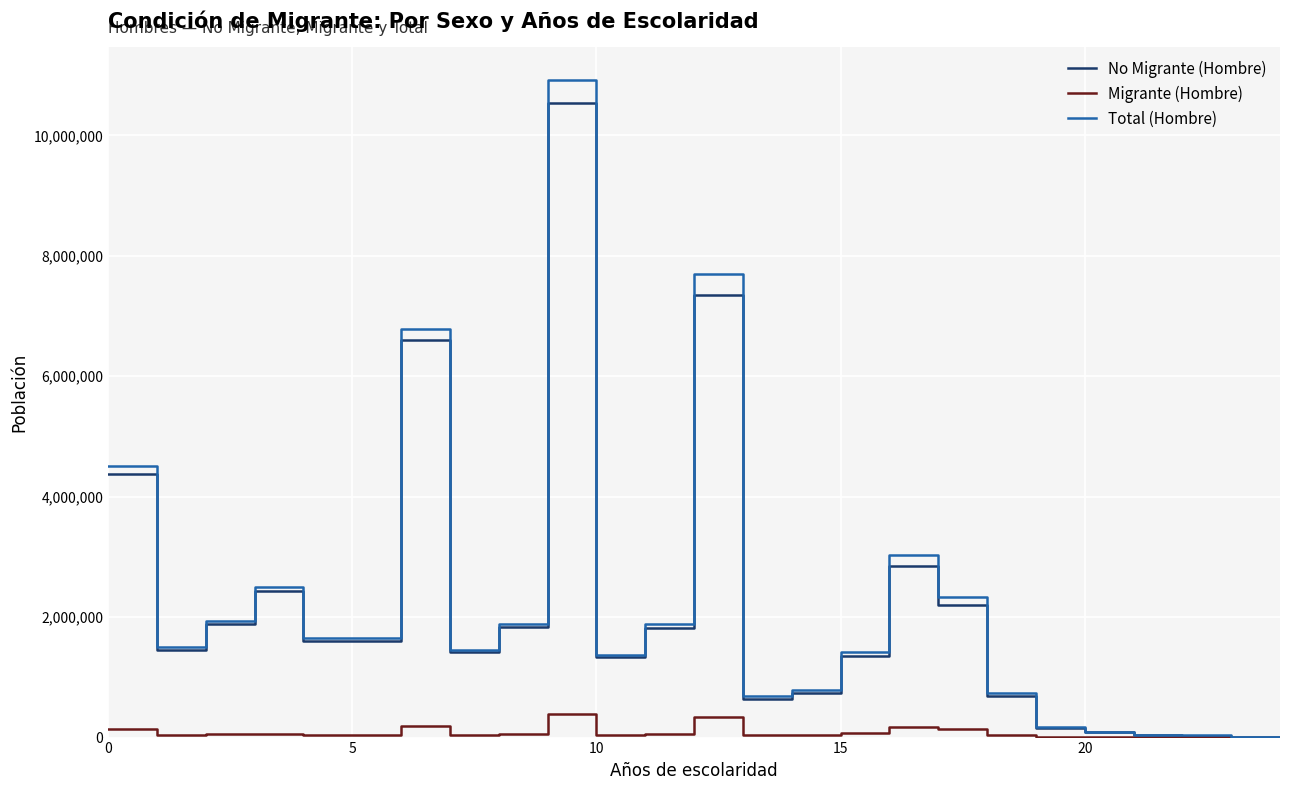

What is the highest value of the Total (Hombre) series?

10923443